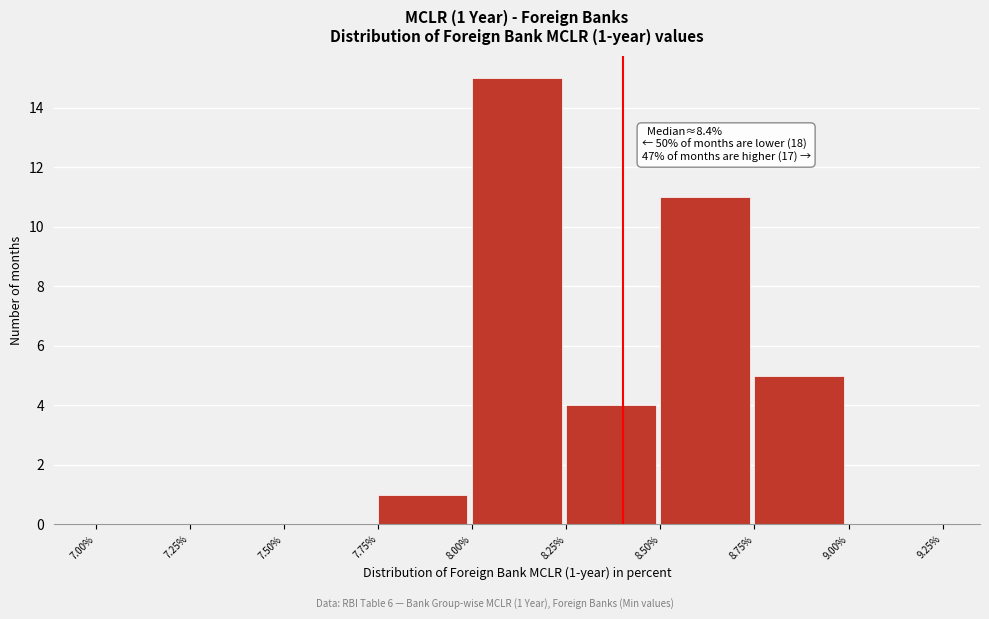

Which range on the x-axis has the tallest bar?

8.00% to 8.25%